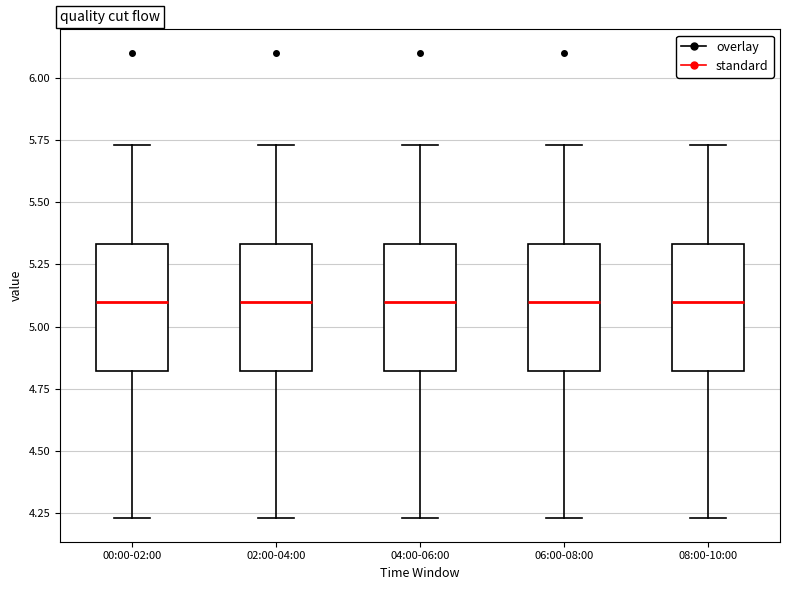

Reading left to right, read every box against the y-axis: the position of its median line, the range the box covers, and the ends of its whiskers. The values are not printed on the chart, so give them approximately, as read against the axis.

00:00-02:00: median 5.10, box 4.80 to 5.35, whiskers 4.25 to 5.75
02:00-04:00: median 5.10, box 4.80 to 5.35, whiskers 4.25 to 5.75
04:00-06:00: median 5.10, box 4.80 to 5.35, whiskers 4.25 to 5.75
06:00-08:00: median 5.10, box 4.80 to 5.35, whiskers 4.25 to 5.75
08:00-10:00: median 5.10, box 4.80 to 5.35, whiskers 4.25 to 5.75